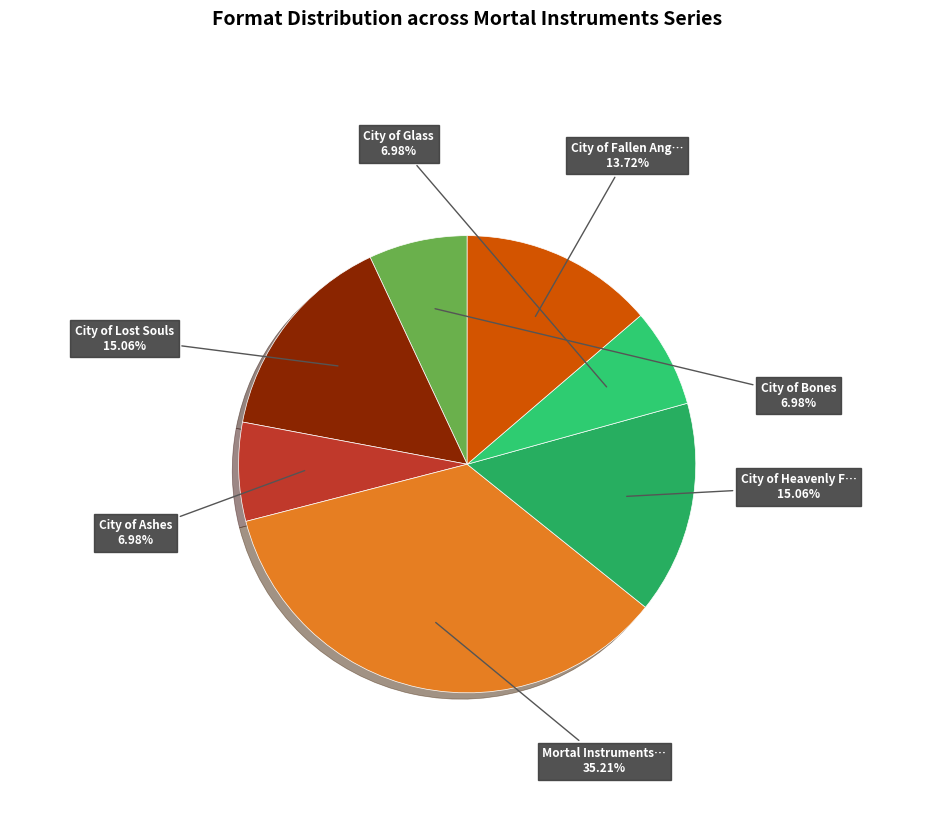

Does any single category account for the majority?

No